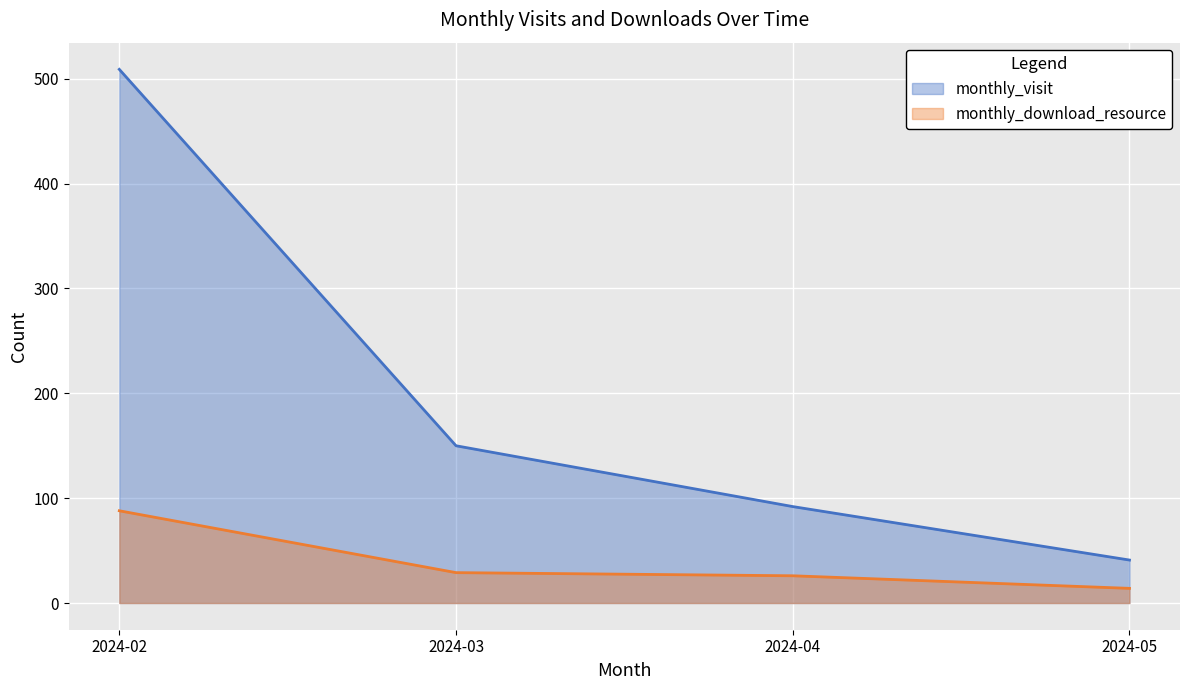

True or false: monthly_visit and monthly_download_resource cross at least once.

False